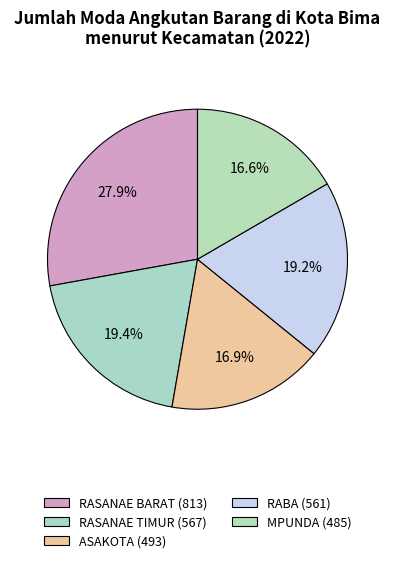

Is it true that MPUNDA is 17% of the pie?

True